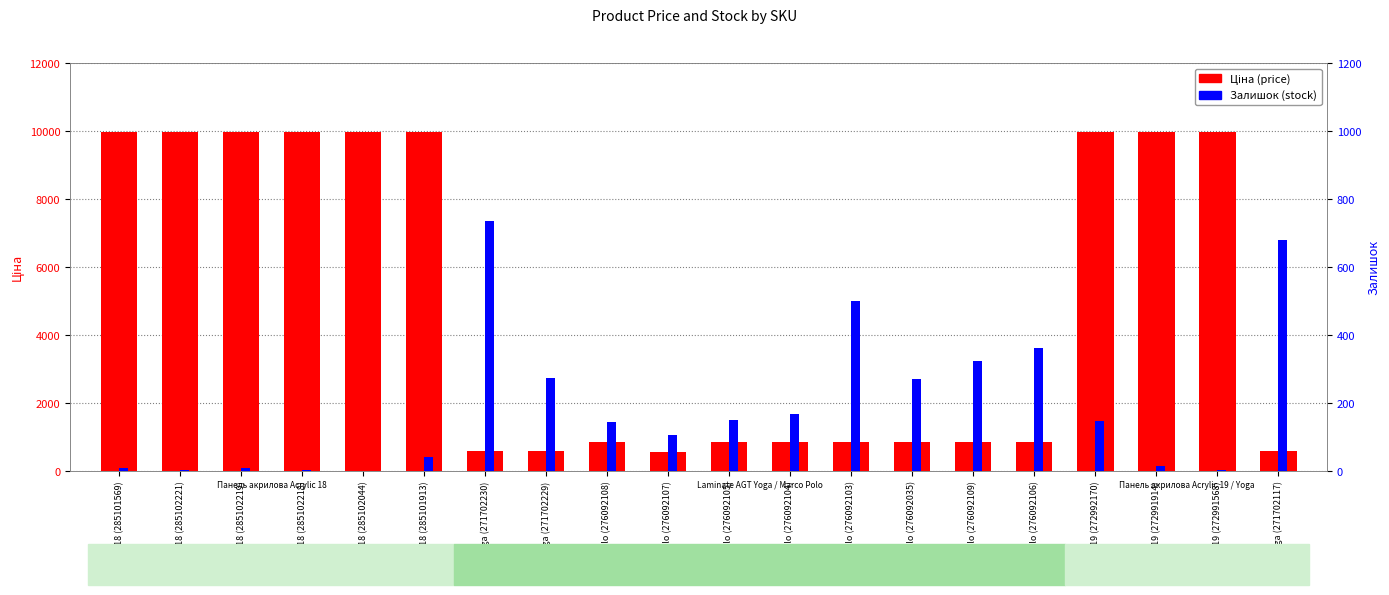

The value of Залишок (stock) at Acrylic 19 (272991914) is 24.4. True or false?

False